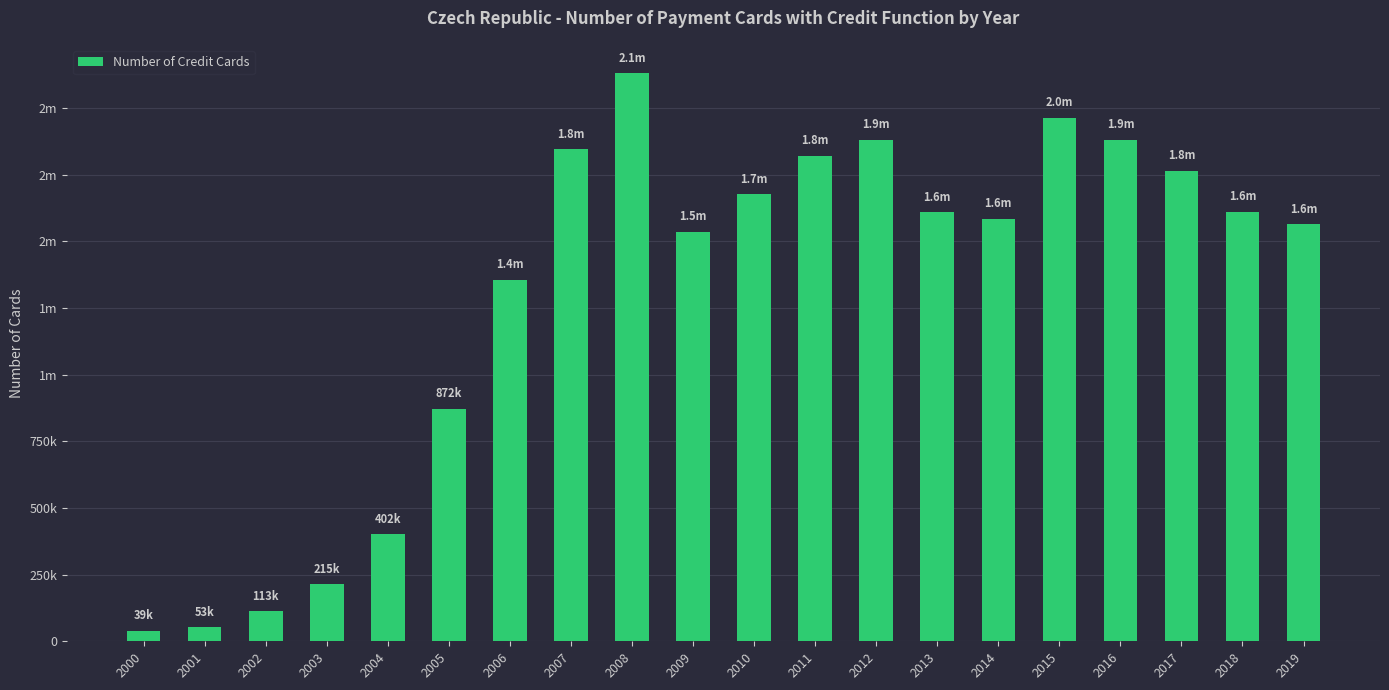

Between 2011 and 2009, which is larger?

2011